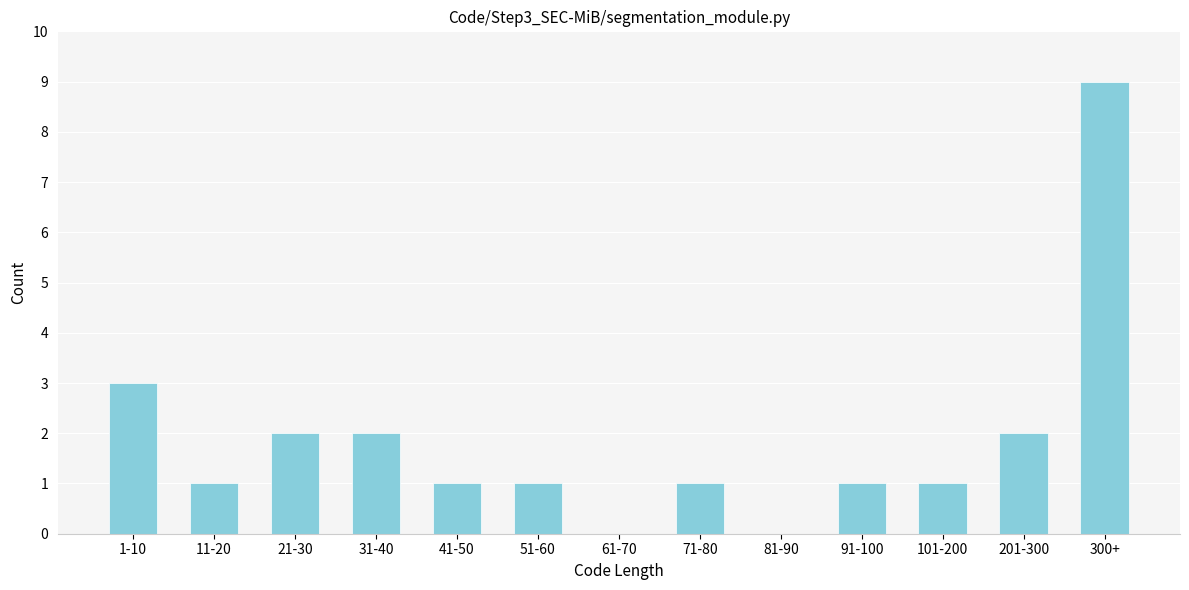

Reading left to right, extract all data points from this chart.

1-10=3	11-20=1	21-30=2	31-40=2	41-50=1	51-60=1	61-70=0	71-80=1	81-90=0	91-100=1	101-200=1	201-300=2	300+=9